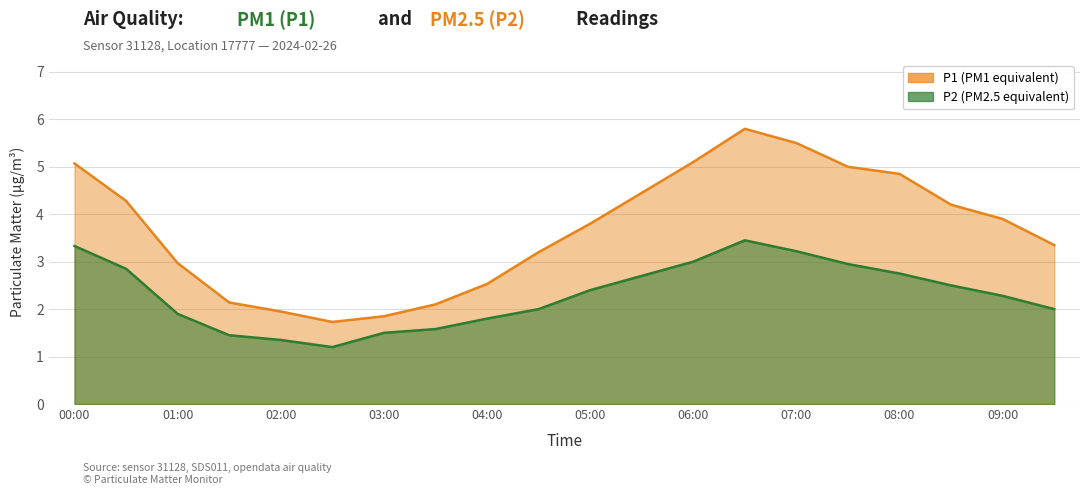

What is the sum of all P1 values?

73.8